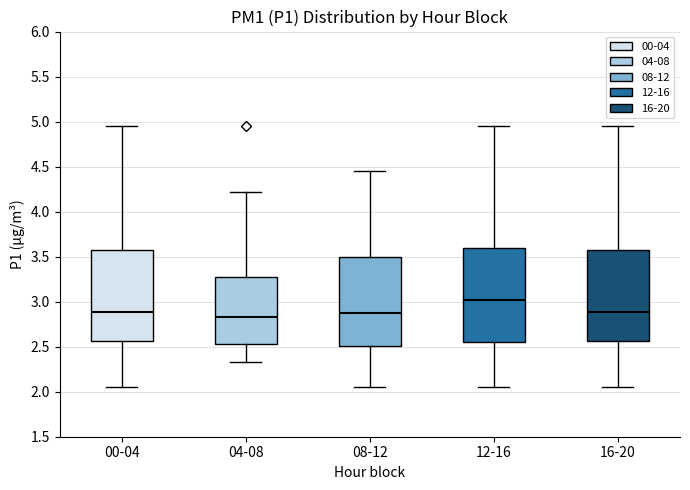

Reading left to right, read every box against the y-axis: the position of its median line, the range the box covers, and the ends of its whiskers. The values are not printed on the chart, so give them approximately, as read against the axis.

00-04: median 2.90, box 2.55 to 3.55, whiskers 2.05 to 4.95
04-08: median 2.85, box 2.55 to 3.25, whiskers 2.35 to 4.20
08-12: median 2.90, box 2.50 to 3.50, whiskers 2.05 to 4.45
12-16: median 3.00, box 2.55 to 3.60, whiskers 2.05 to 4.95
16-20: median 2.90, box 2.55 to 3.55, whiskers 2.05 to 4.95